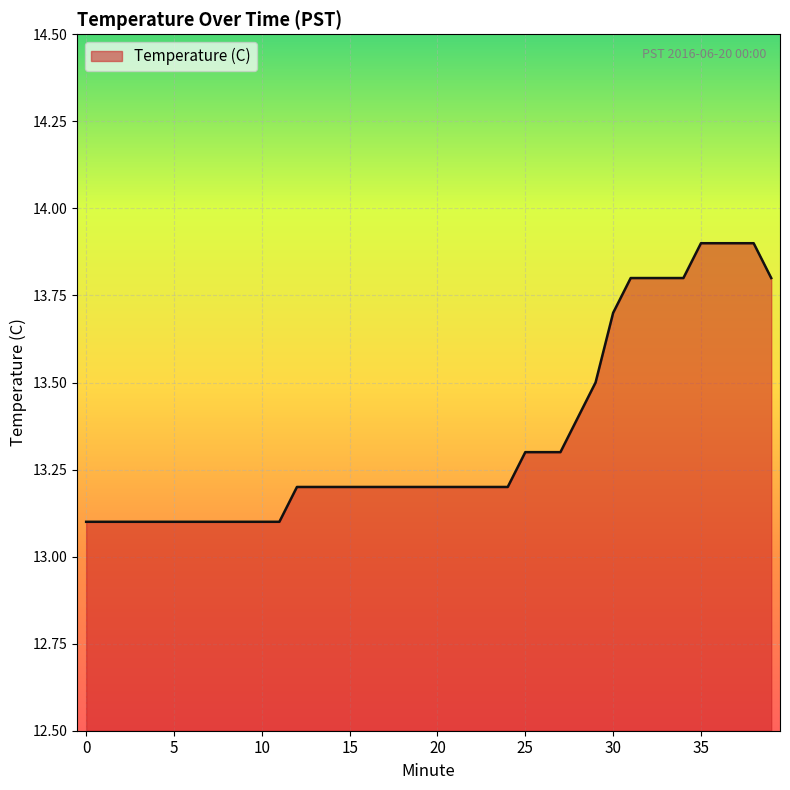

Does the chart have visible grid lines?

Yes